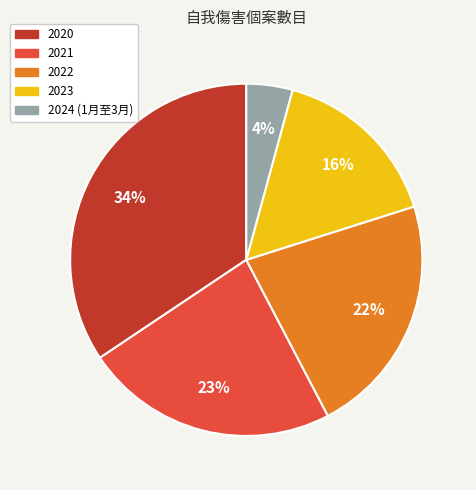

Which has a higher value, 2023 or 2021?

2021